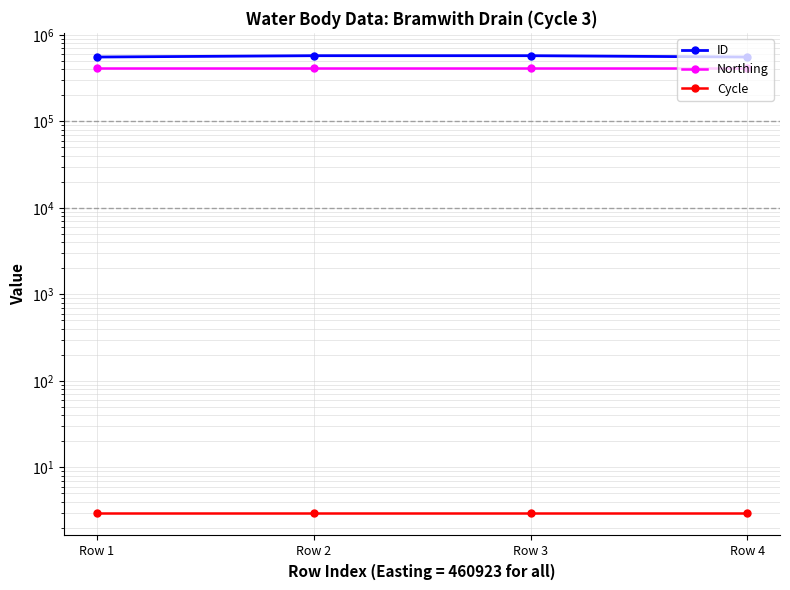

What is the difference between the maximum and minimum values in the ID series?

20013